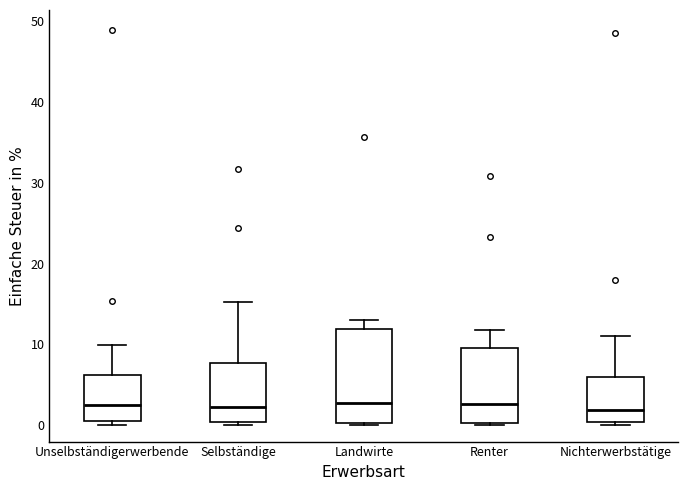

Reading left to right, read every box against the y-axis: the position of its median line, the range the box covers, and the ends of its whiskers. The values are not printed on the chart, so give them approximately, as read against the axis.

Unselbständigerwerbende: median 3, box 1 to 6, whiskers 0 to 10
Selbständige: median 2, box 0 to 8, whiskers 0 (just below the box's lower edge) to 15
Landwirte: median 3, box 0 to 12, whiskers 0 (just below the box's lower edge) to 13
Renter: median 3, box 0 to 10, whiskers 0 (just below the box's lower edge) to 12
Nichterwerbstätige: median 2, box 0 to 6, whiskers 0 (just below the box's lower edge) to 11